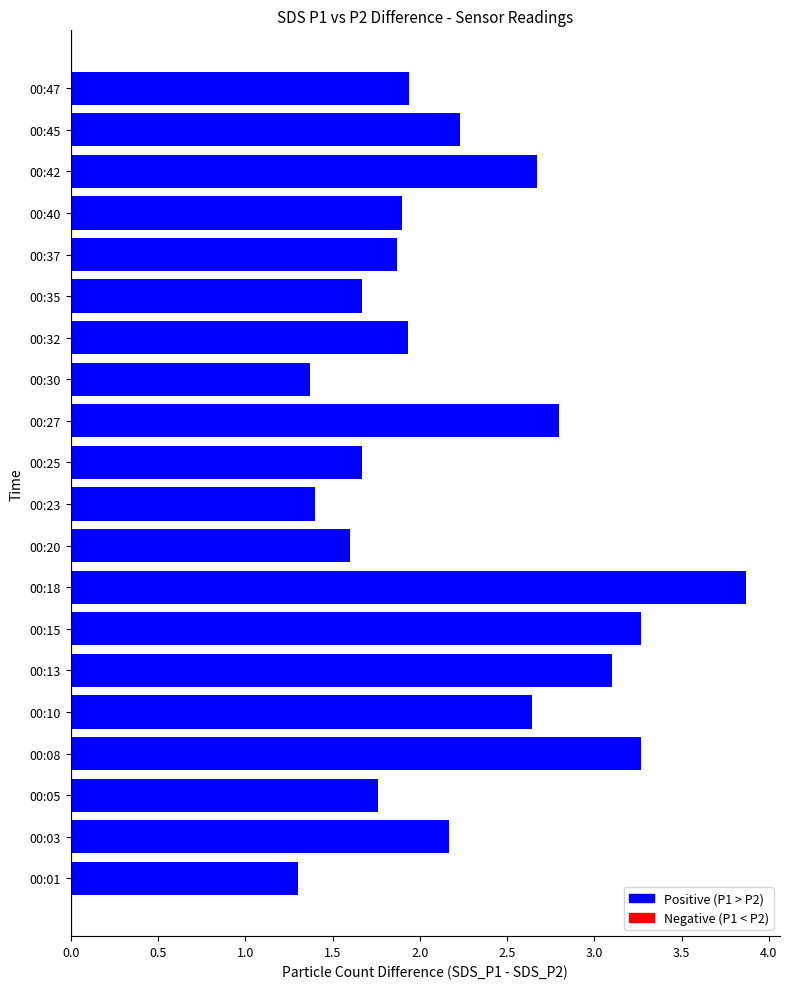

Approximately how many times larger is the value at 00:15 compared to 00:01?

2.5